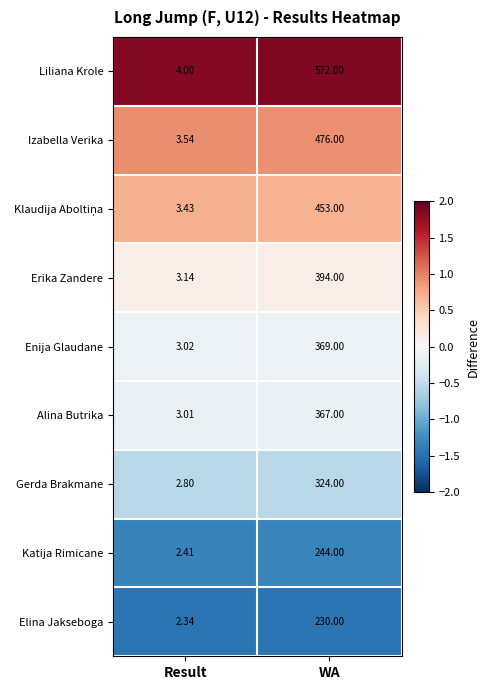

Between Result and WA, which series saw the biggest shift?

Liliana Krole